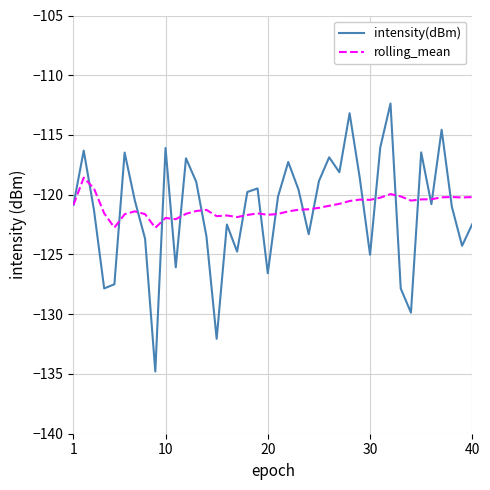

Which series has the widest spread of values?

intensity(dBm)